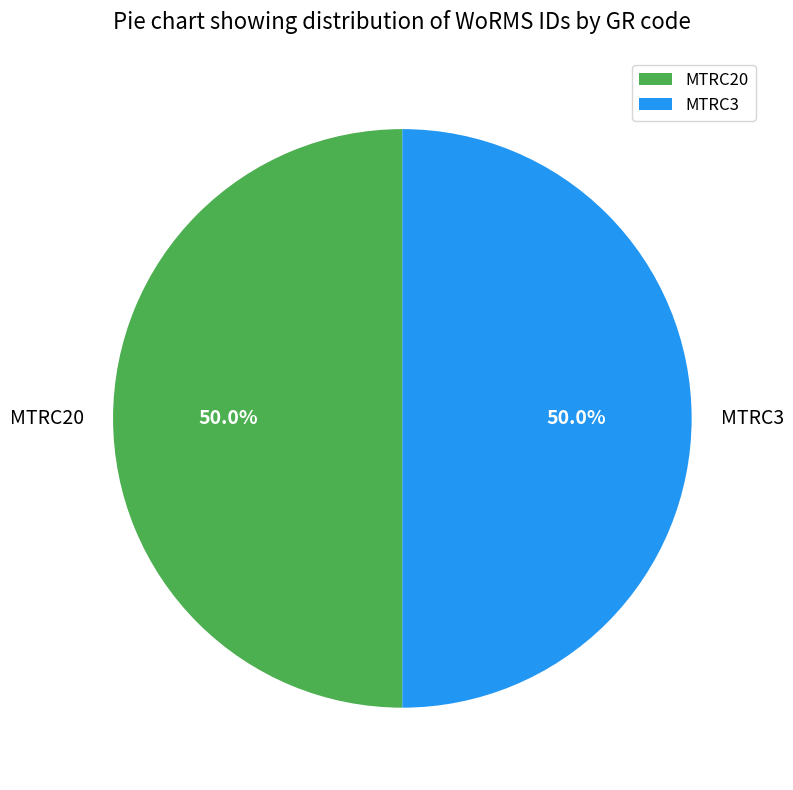

What is the ratio of the value at MTRC20 to the value at MTRC3?

1.0